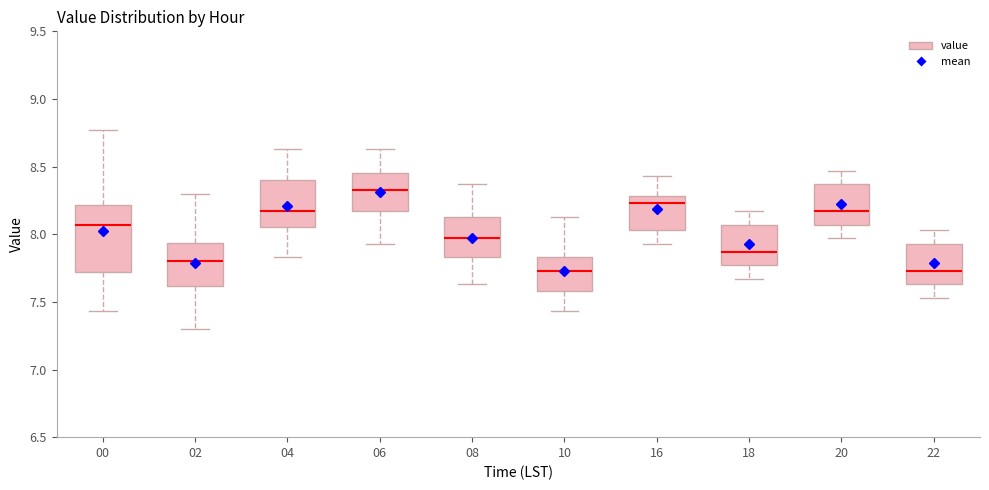

Where is the upper edge of the box at x = 02 on the y-axis? The values are not printed on the chart, so give them approximately, as read against the axis.

7.95